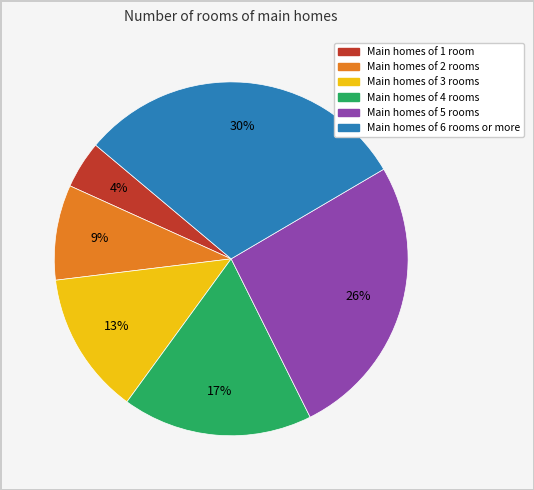

To the nearest percent, what is the average slice percentage?

17%